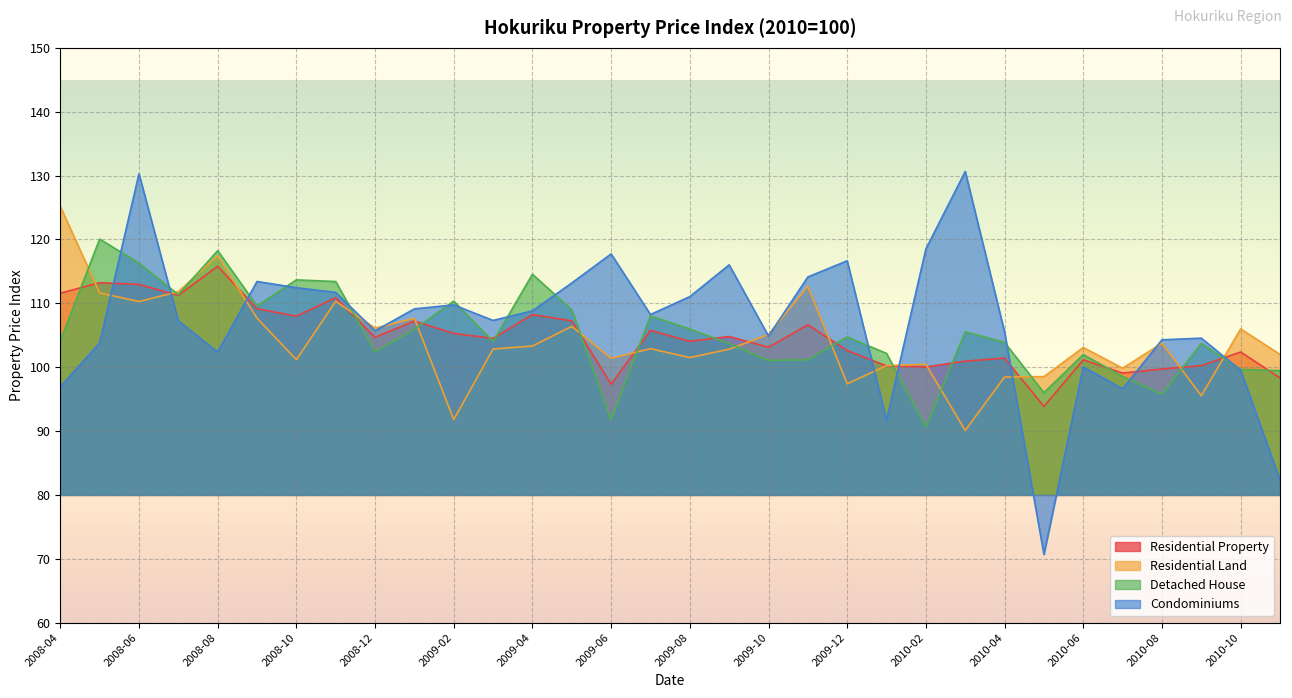

List the labels in order of Residential Land value, largest first.

2008-04, 2008-08, 2009-11, 2008-07, 2008-05, 2008-11, 2008-06, 2008-09, 2009-01, 2009-05, 2008-12, 2010-10, 2009-10, 2010-08, 2009-04, 2010-06, 2009-07, 2009-03, 2009-09, 2010-11, 2009-08, 2009-06, 2008-10, 2010-02, 2010-01, 2010-07, 2010-05, 2010-04, 2009-12, 2010-09, 2009-02, 2010-03